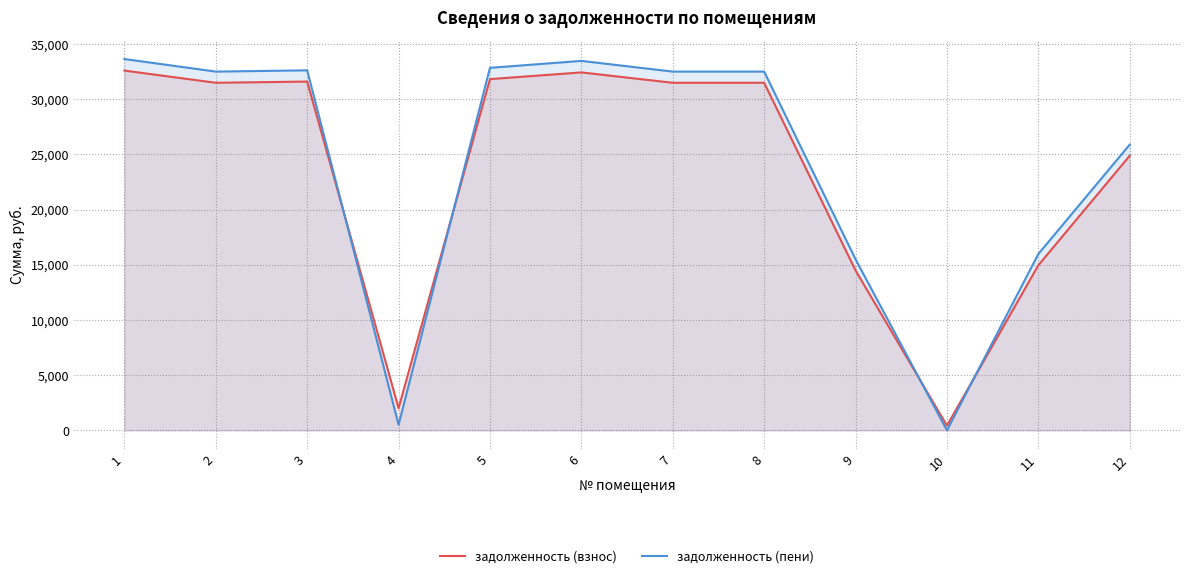

What is the maximum value for задолженность (взнос)?

32603.4